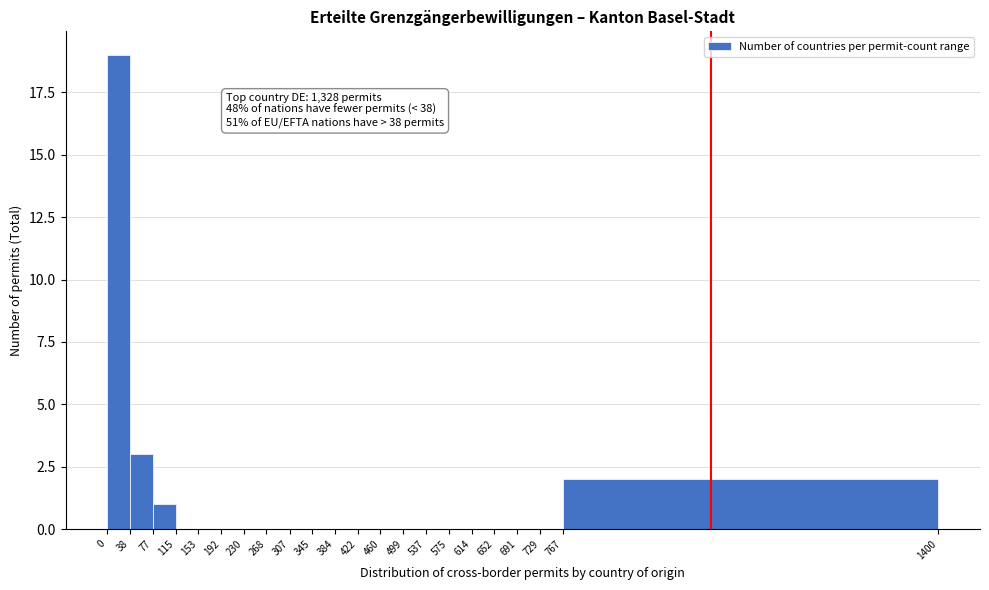

Over which range of the x-axis is the bar tallest?

0 to 38